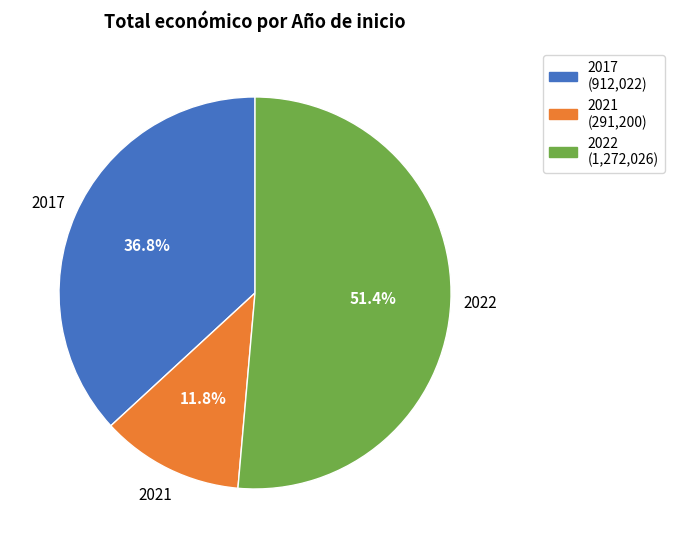

What is the smallest slice in the pie chart?

2021 (291,200)